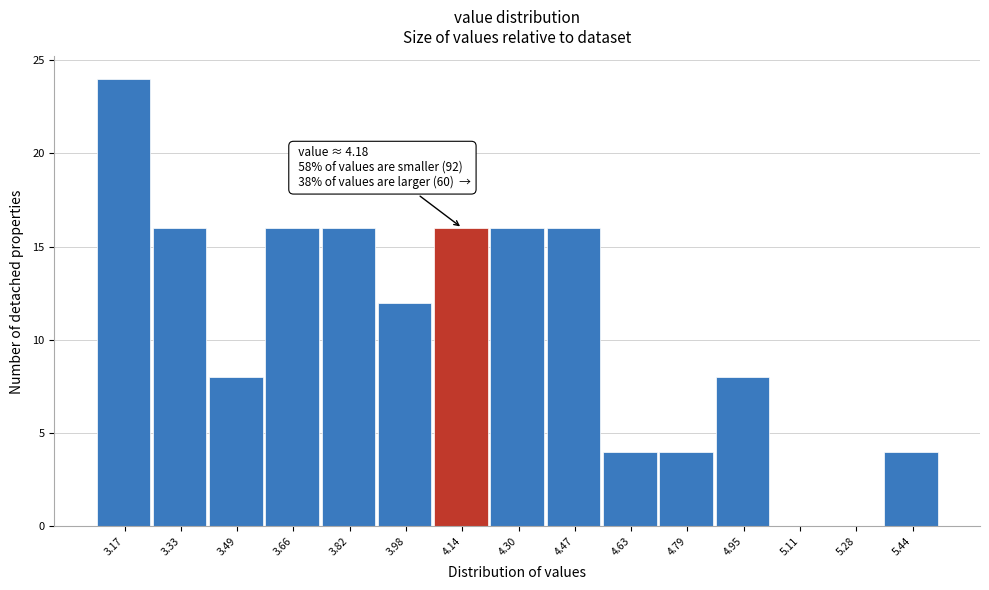

Reading right to left, extract all data points from this chart.

5.44=4	5.28=0	5.11=0	4.95=8	4.79=4	4.63=4	4.47=16	4.30=16	4.14=16	3.98=12	3.82=16	3.66=16	3.49=8	3.33=16	3.17=24